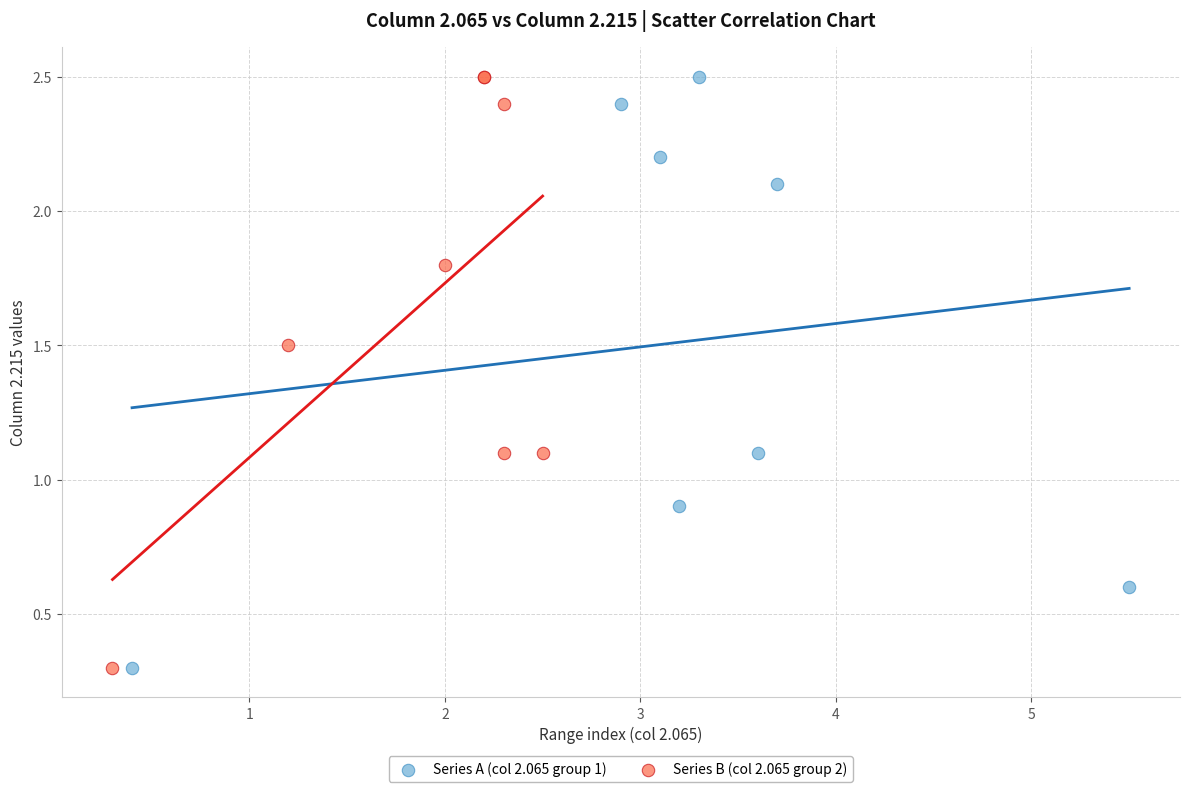

What are all the series names shown in the legend?

Series A (col 2.065 group 1), Series B (col 2.065 group 2)